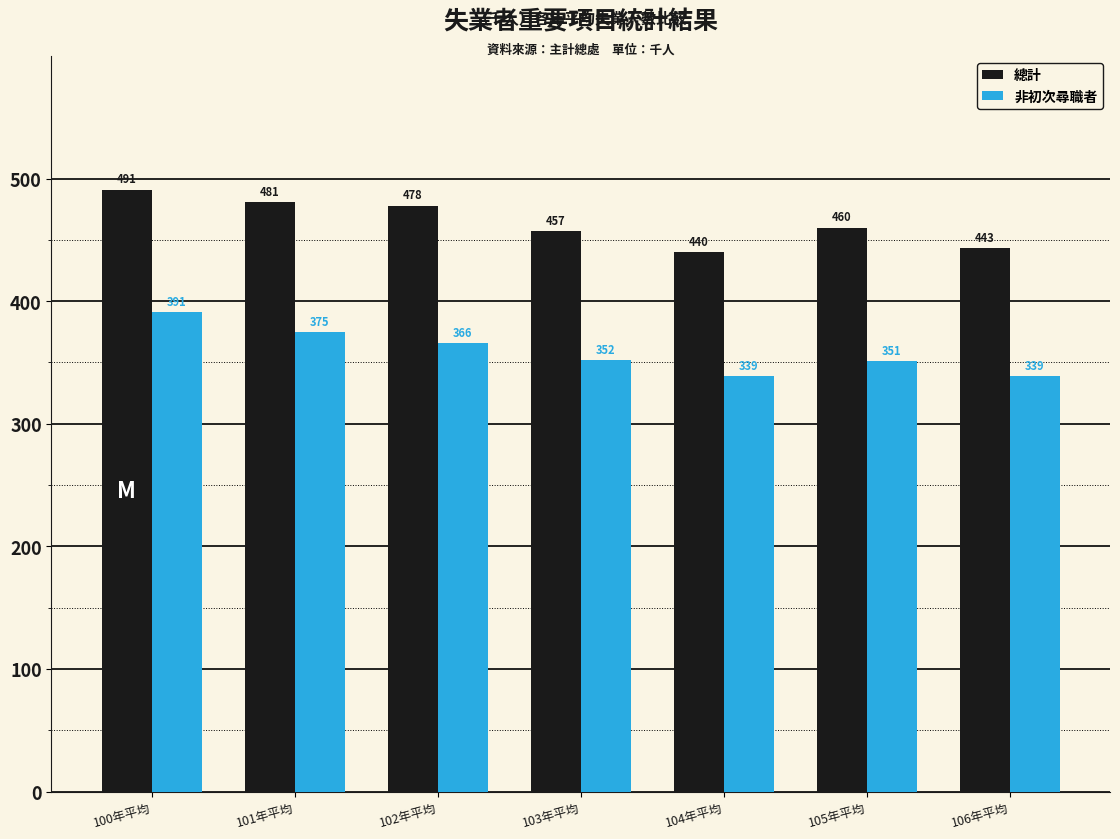

At how many categories does at least one series exceed 413?

7